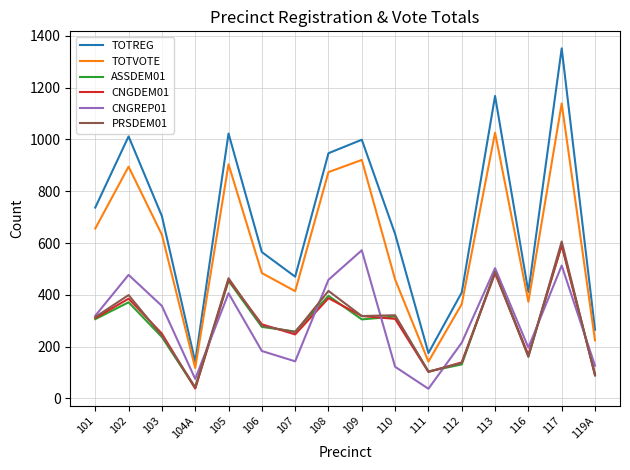

Which series changed the most between 109 and 119A?

TOTREG